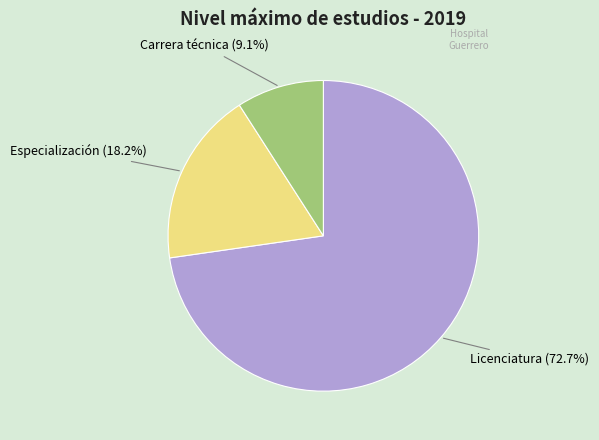

Does Licenciatura represent more than half of the total?

Yes